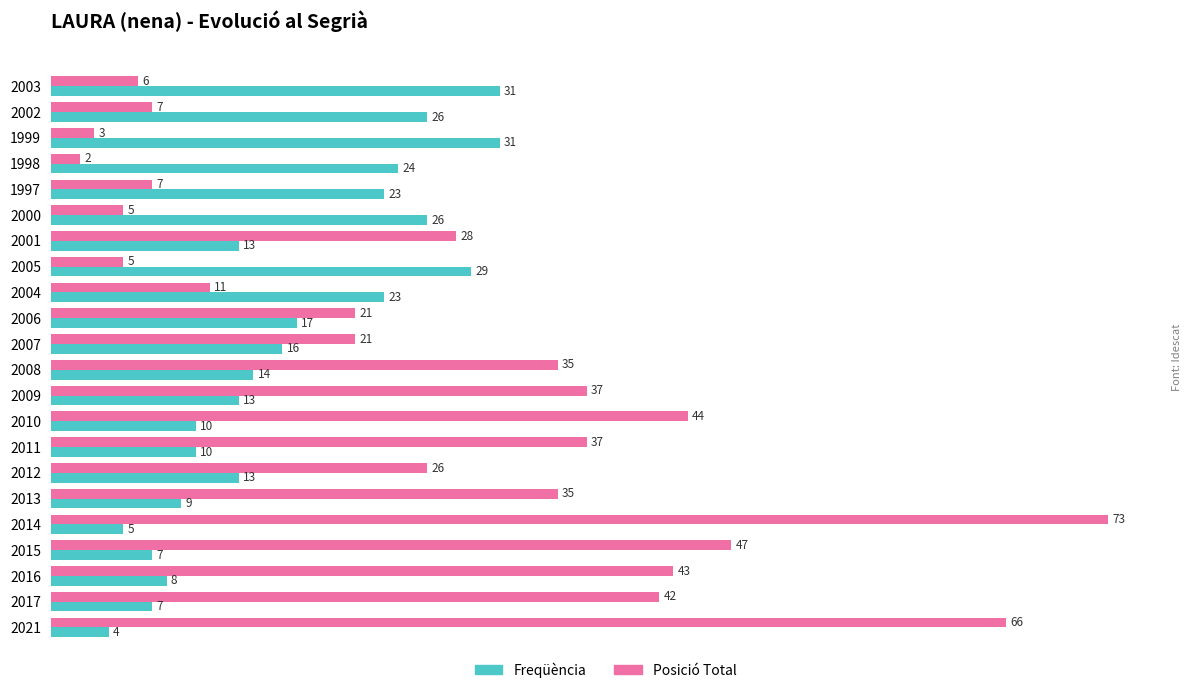

At which label does Posició Total reach its peak?

2014